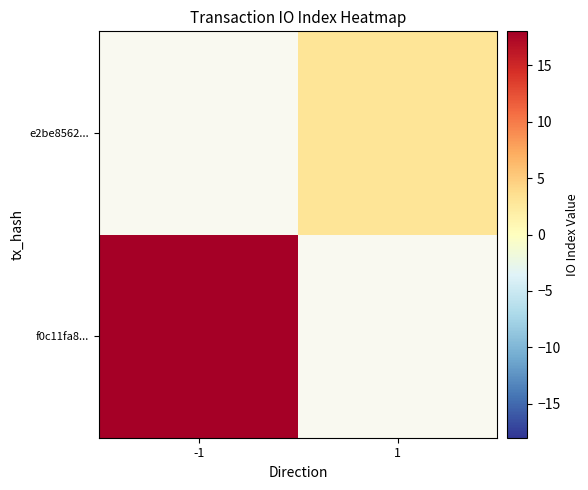

How many categories are shown in the chart?

2